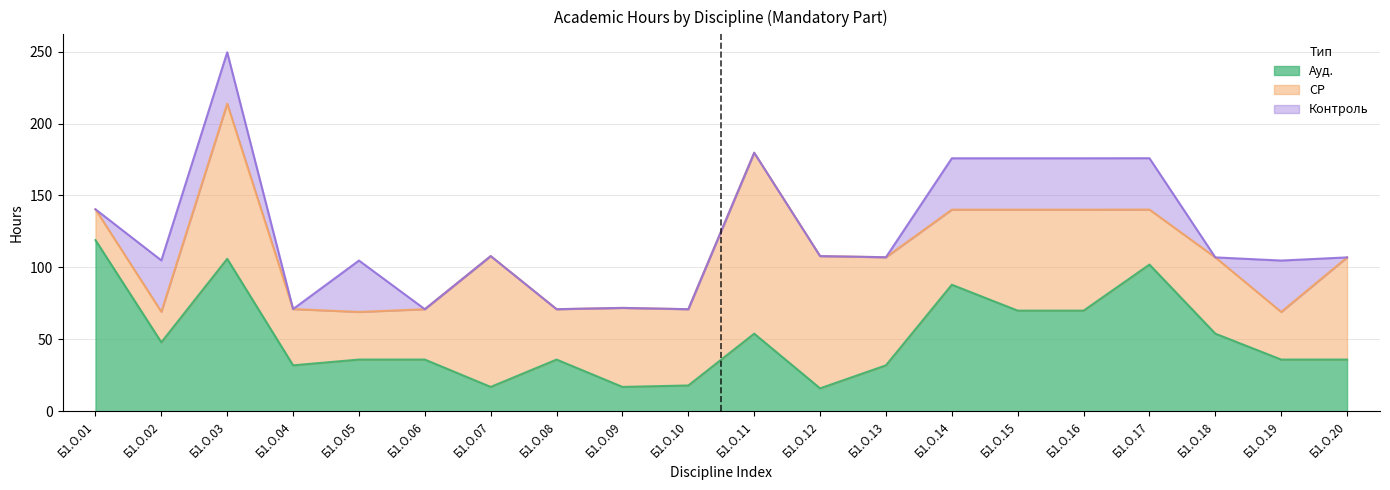

What is the total value across all series at Б1.О.13?

107.1